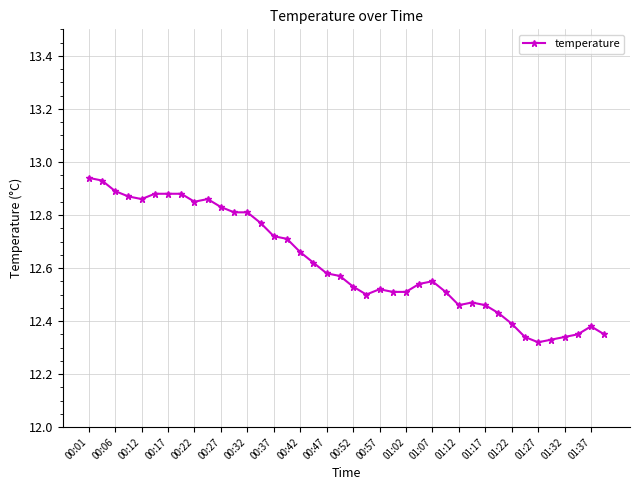

True or false: there are more than 1 points higher than both neighbors.

True